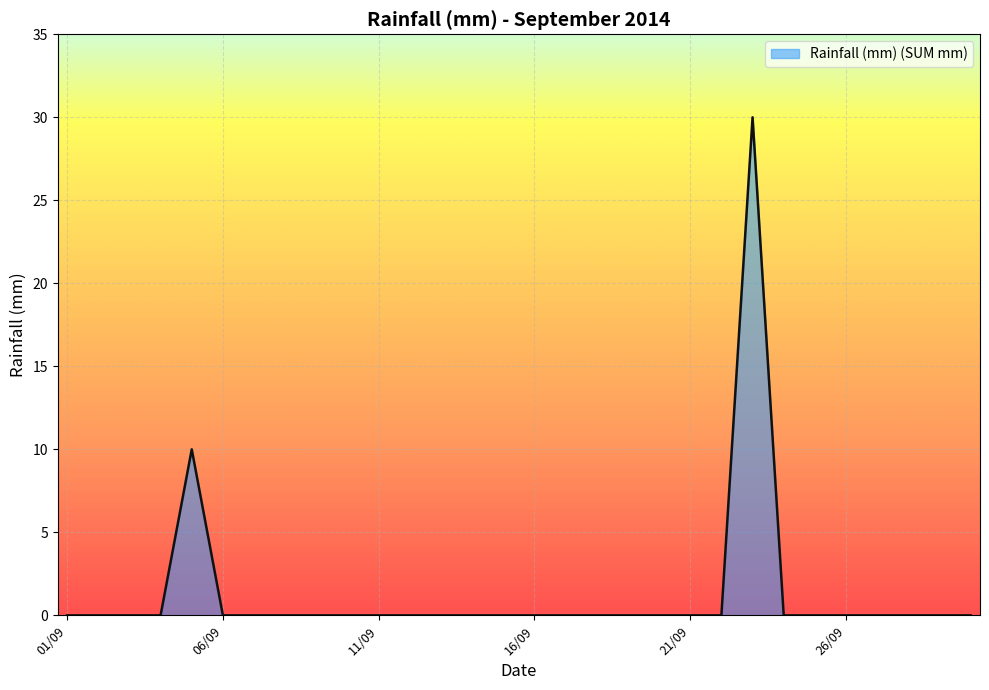

Does the chart display data point markers on the line(s)?

No